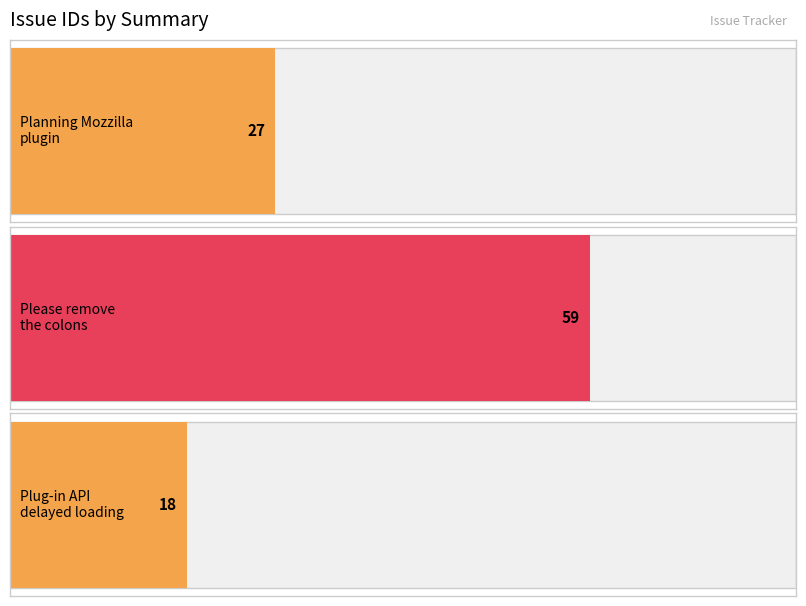

Which label corresponds to the smallest value in the chart?

Plug-in API should support delayed loading